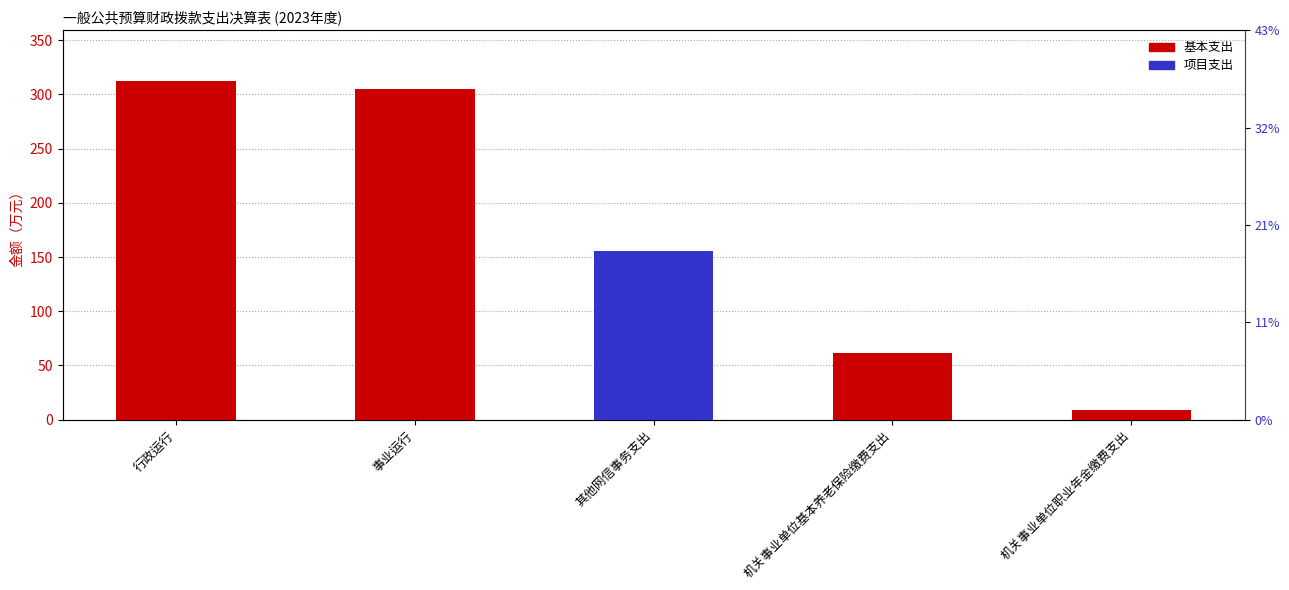

Which series has the largest total across all categories?

基本支出